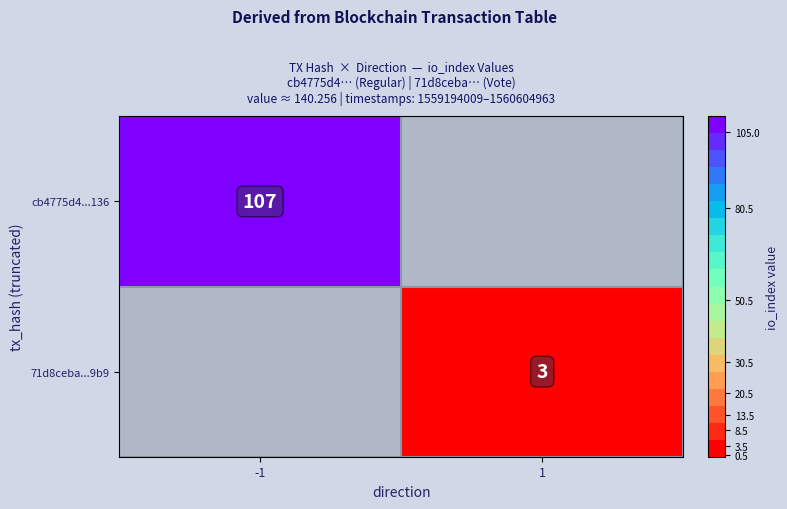

What is the minimum value shown in the chart?

3.0